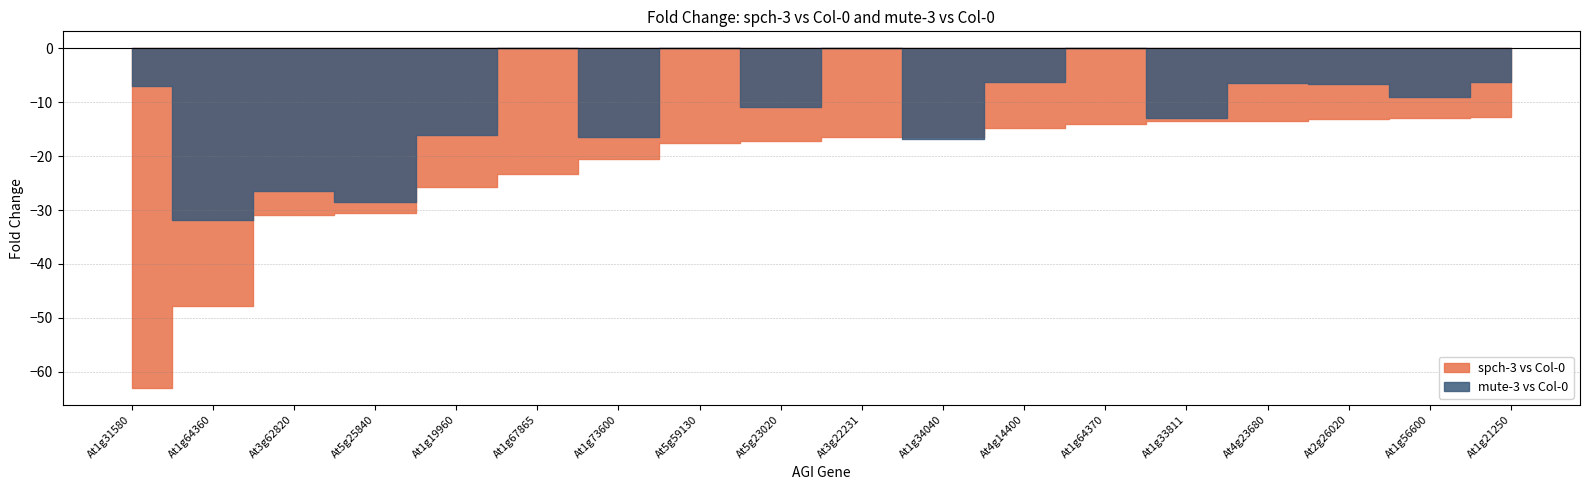

Is the value of spch-3 vs Col-0 at At3g62820 greater than the value of mute-3 vs Col-0 at At4g23680?

No